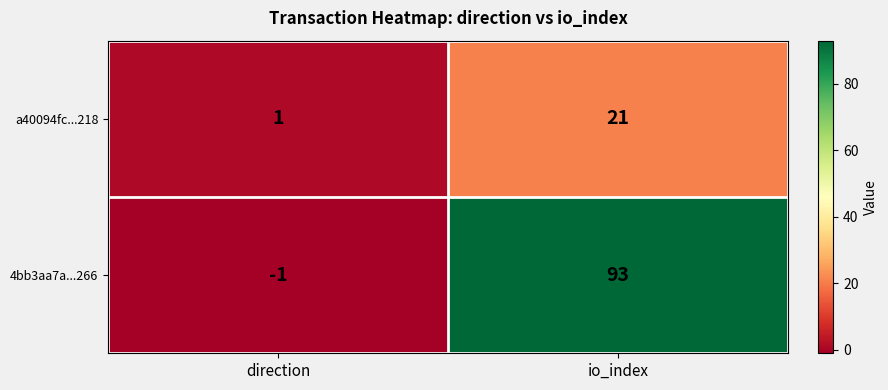

Between direction and io_index, which series saw the biggest shift?

4bb3aa7a...266